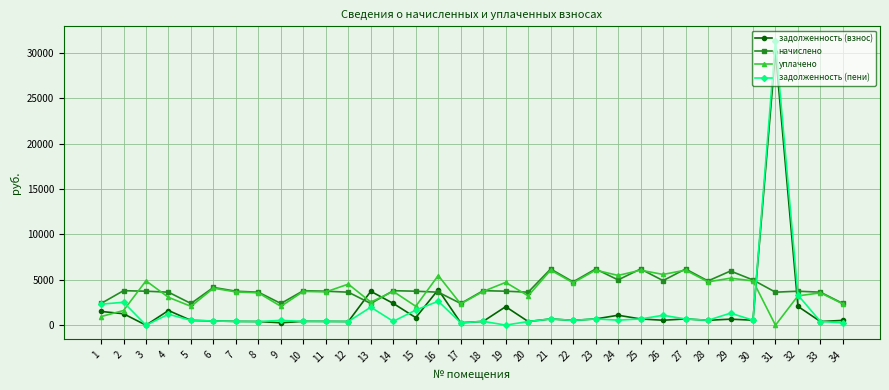

What is the difference between the maximum and minimum values in the задолженность (взнос) series?

30142.6